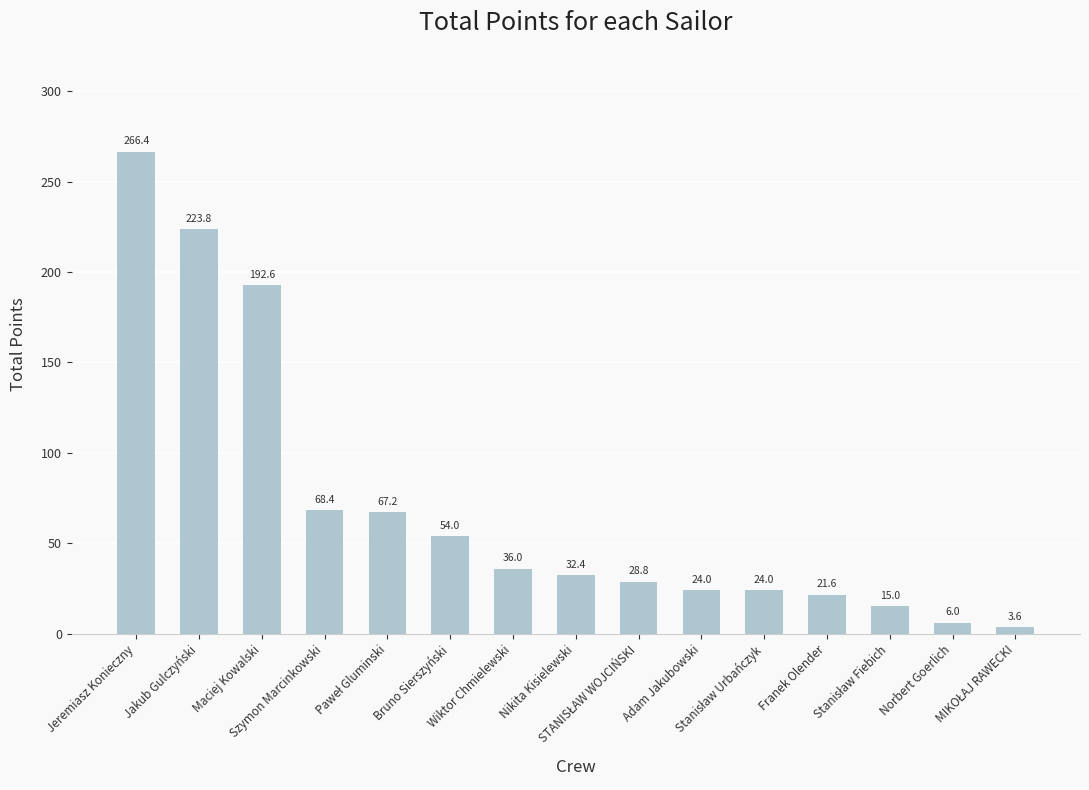

Does the chart contain stacked bars?

No